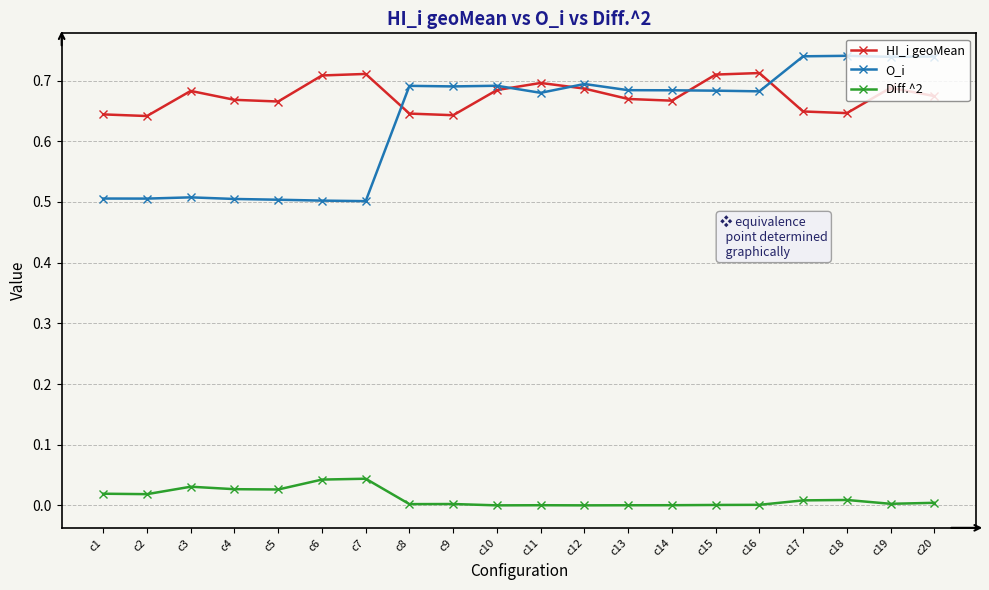

True or false: Diff.^2 and O_i intersect in this chart.

False